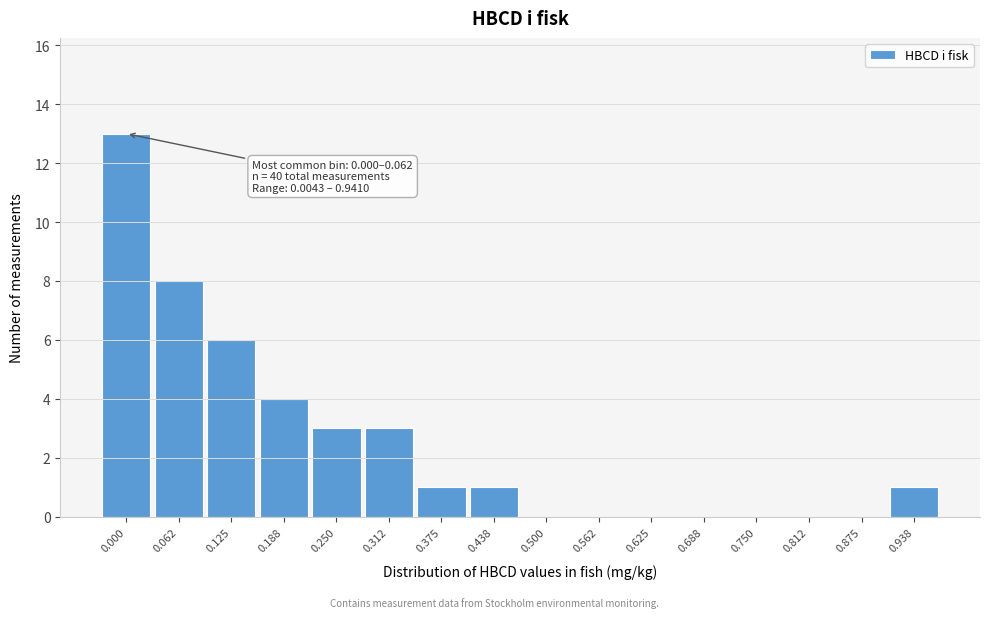

Reading right to left, extract all data points from this chart.

0.938=1	0.875=0	0.812=0	0.750=0	0.688=0	0.625=0	0.562=0	0.500=0	0.438=1	0.375=1	0.312=3	0.250=3	0.188=4	0.125=6	0.062=8	0.000=13